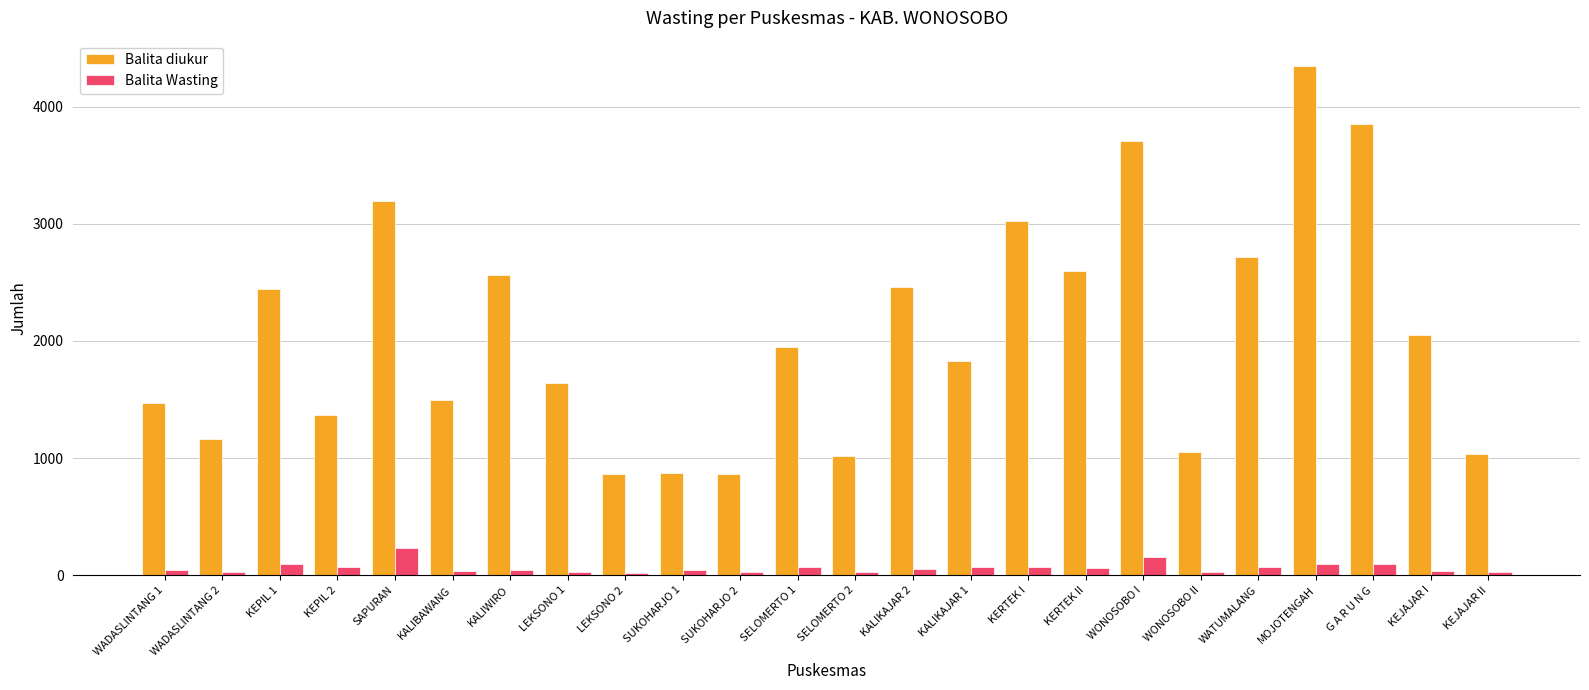

Between SELOMERTO 2 and KERTEK I, which series saw the biggest shift?

Balita diukur